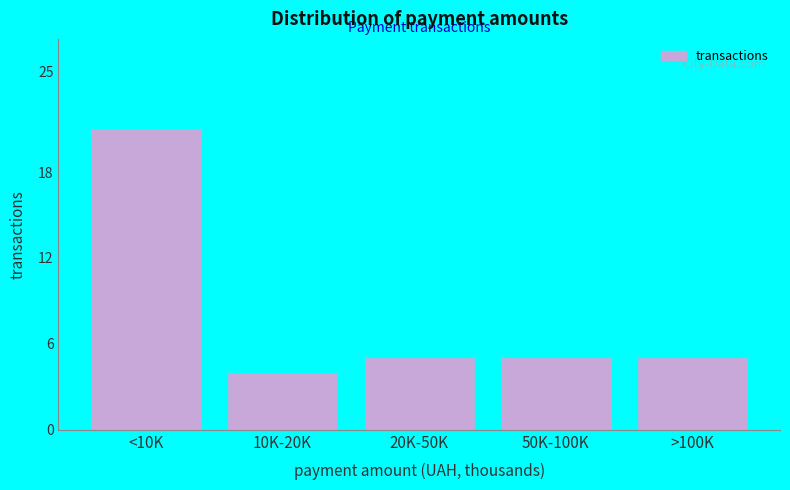

Reading left to right, what are all the values shown in this chart?

<10K=21	10K-20K=4	20K-50K=5	50K-100K=5	>100K=5